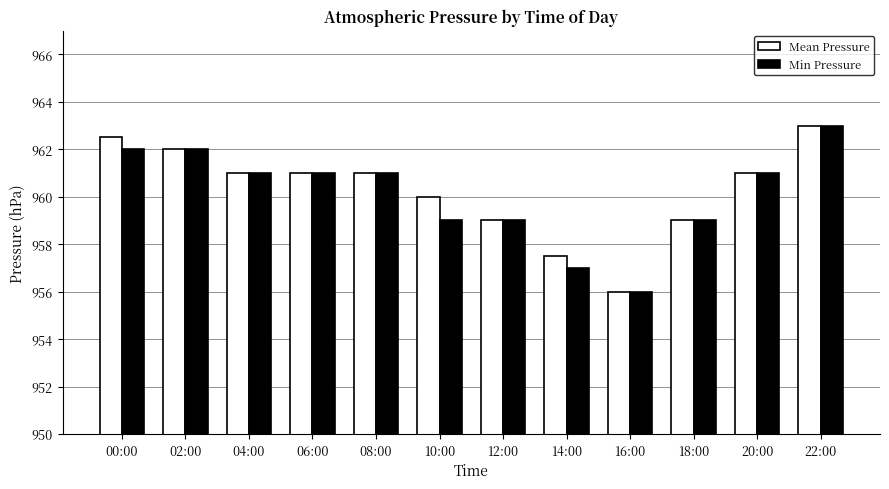

What is the total value across all series at 06:00?

1922.0